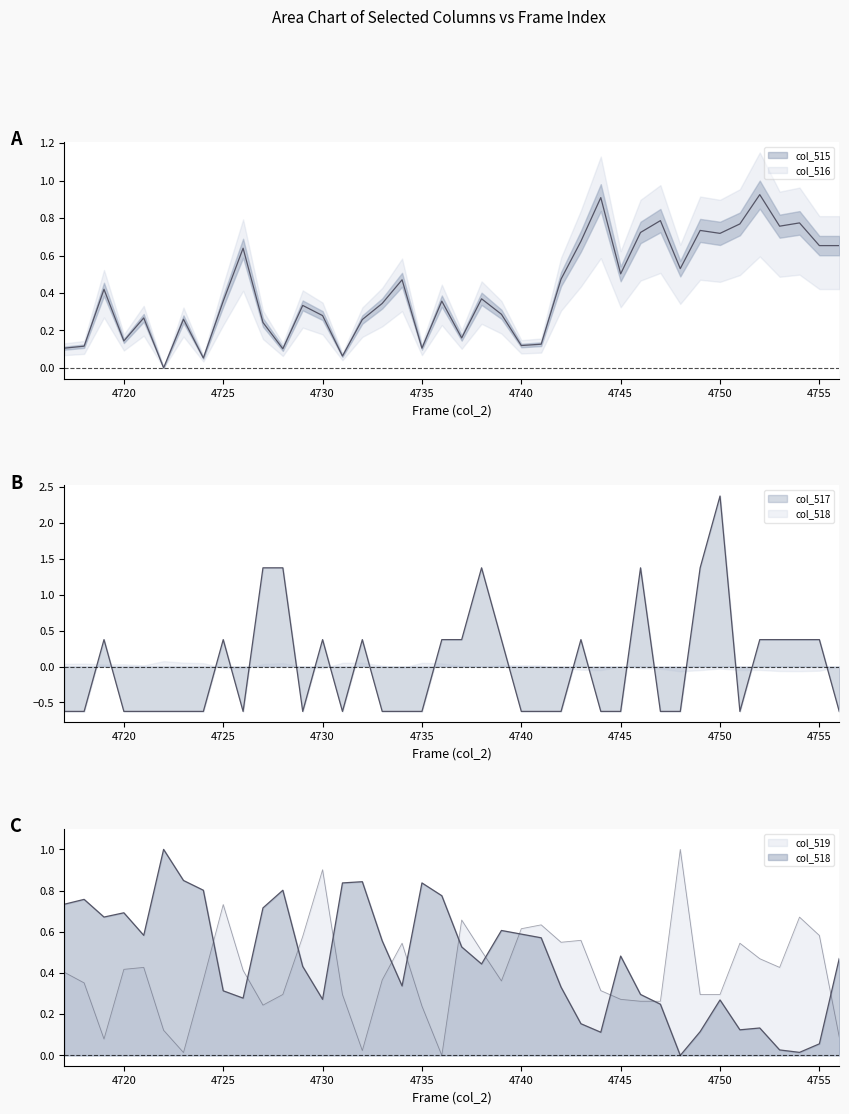

At 4742, list the series in order from smallest to largest.

col_517, col_518, col_515, col_519